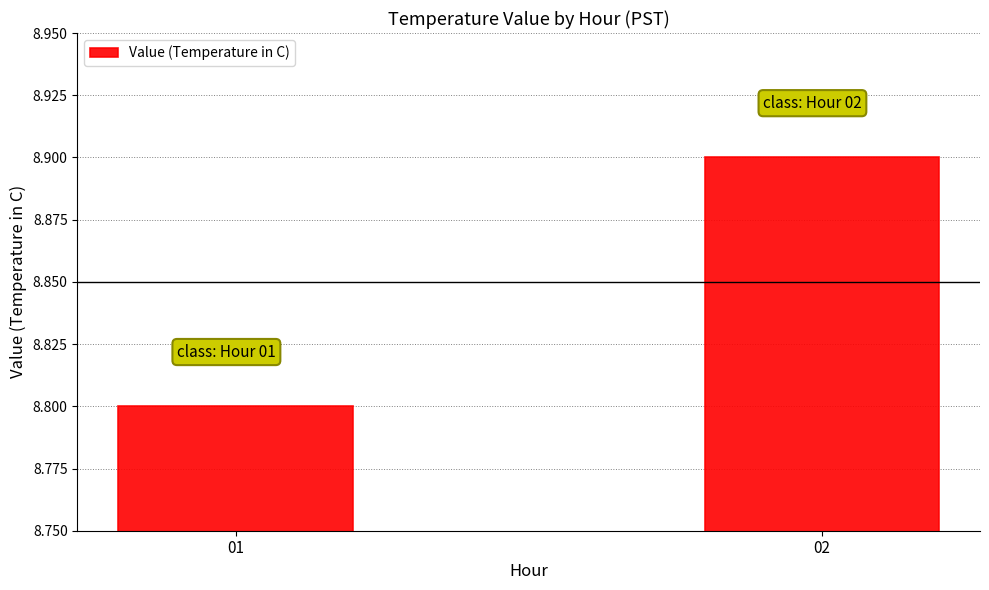

What is the value of the 1st bar from the left?

8.8